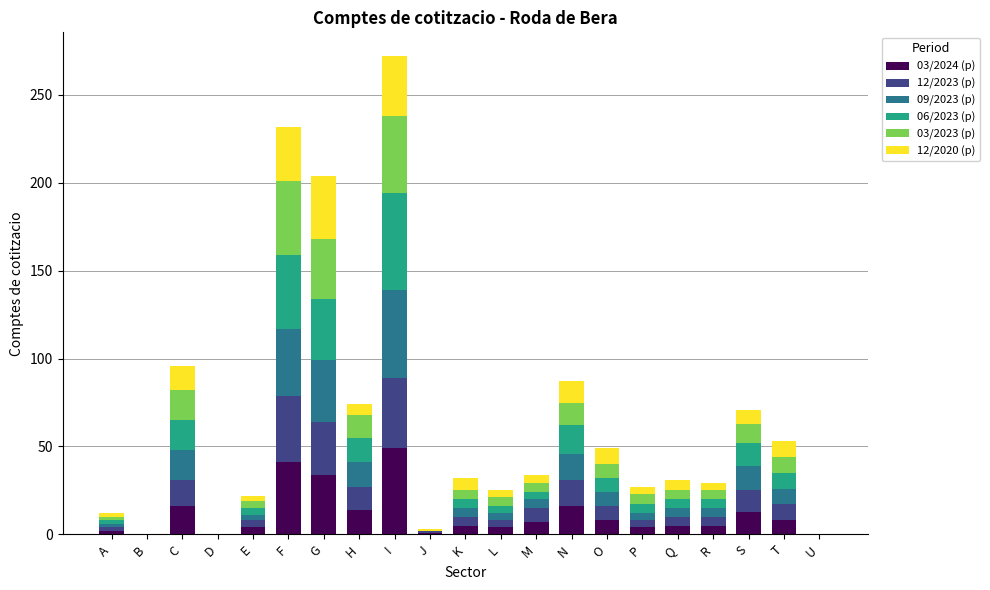

What is the total value across all series at I?

272